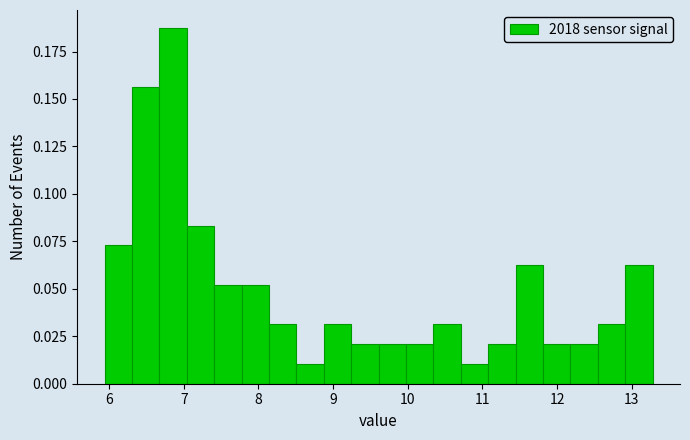

Read against the x-axis, roughly where is the centre of the tallest bar?

6.9